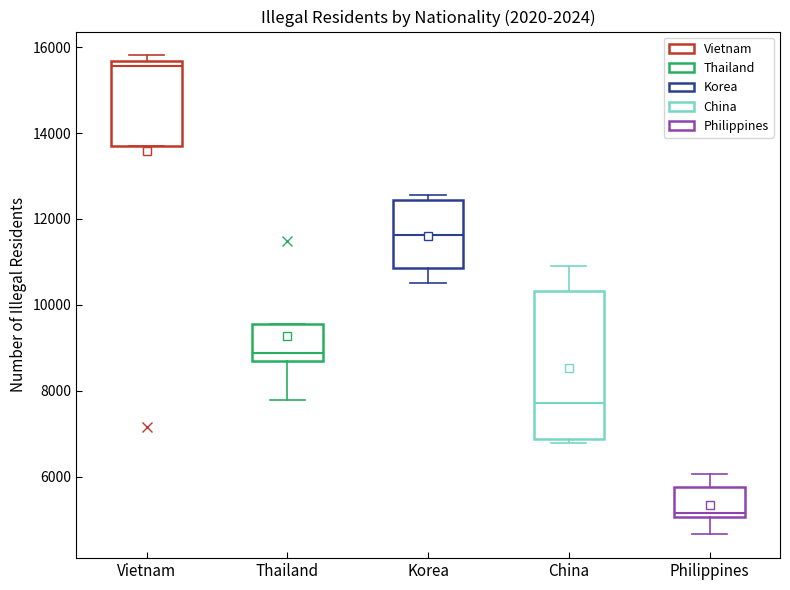

Reading left to right, read every box against the y-axis: the position of its median line, the range the box covers, and the ends of its whiskers. The values are not printed on the chart, so give them approximately, as read against the axis.

Vietnam: median 15600 (just below the box's upper edge), box 13800 to 15600, whiskers 13800 to 15800
Thailand: median 8800, box 8600 to 9600, whiskers 7800 to 9600
Korea: median 11600, box 10800 to 12400, whiskers 10600 to 12600
China: median 7800, box 6800 to 10400, whiskers 6800 (just below the box's lower edge) to 11000
Philippines: median 5200, box 5000 to 5800, whiskers 4600 to 6000